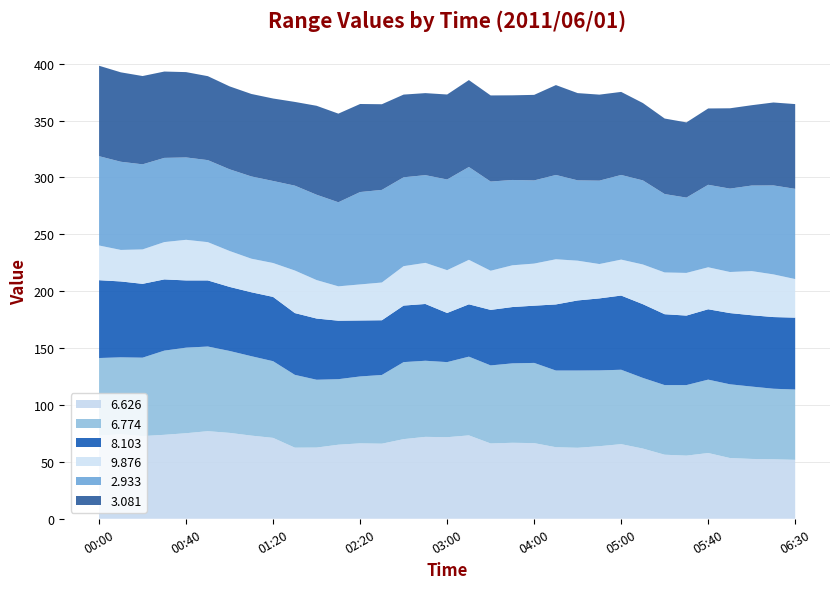

Reading left to right, list all the values displayed in this chart.

6.626: 73.1	74.3	72.7	73.8	75.2	77.0	75.5	73.1	71.1	62.5	62.6	65.1	66.3	66.0	70.0	72.0	71.7	73.3	66.2	66.8	66.5	62.9	62.4	63.8	65.6	61.7	56.3	55.5	57.8	53.4	52.6	52.3	51.8
6.774: 68.2	67.6	68.9	74.0	75.2	74.4	72.0	69.8	67.4	64.0	59.6	57.6	58.8	60.4	67.7	66.9	66.0	69.2	68.6	69.8	70.5	67.4	67.9	66.6	65.4	62.1	61.2	62.0	64.5	64.8	63.6	62.0	61.8
8.103: 68.4	66.7	64.9	62.6	59.1	58.1	56.3	56.2	56.5	54.3	53.8	51.4	49.2	48.1	49.7	49.9	43.2	999.0	48.8	49.5	50.3	58.1	61.6	63.3	65.2	64.8	62.3	61.1	999.0	62.6	62.7	63.0	63.2
9.876: 30.5	27.7	999.0	32.8	35.7	999.0	999.0	29.5	29.8	37.4	999.0	30.2	999.0	999.0	999.0	999.0	999.0	39.1	34.4	36.7	37.0	39.7	999.0	30.2	31.6	34.9	36.7	37.5	36.9	36.1	38.8	37.5	33.9
2.933: 78.5	77.5	74.8	74.0	72.4	72.1	71.8	72.3	72.1	74.6	75.0	73.9	81.2	81.4	78.1	77.1	79.7	81.6	78.4	75.0	73.1	74.1	70.6	73.3	74.4	73.9	68.9	66.2	72.5	73.3	75.2	78.2	79.3
3.081: 79.5	78.6	77.6	75.9	75.0	73.8	72.9	72.5	72.5	73.6	78.2	77.9	77.4	75.3	72.7	72.1	74.7	76.4	75.7	74.4	75.2	79.0	76.7	75.6	73.0	68.0	66.4	66.1	67.1	70.6	70.6	72.9	74.5